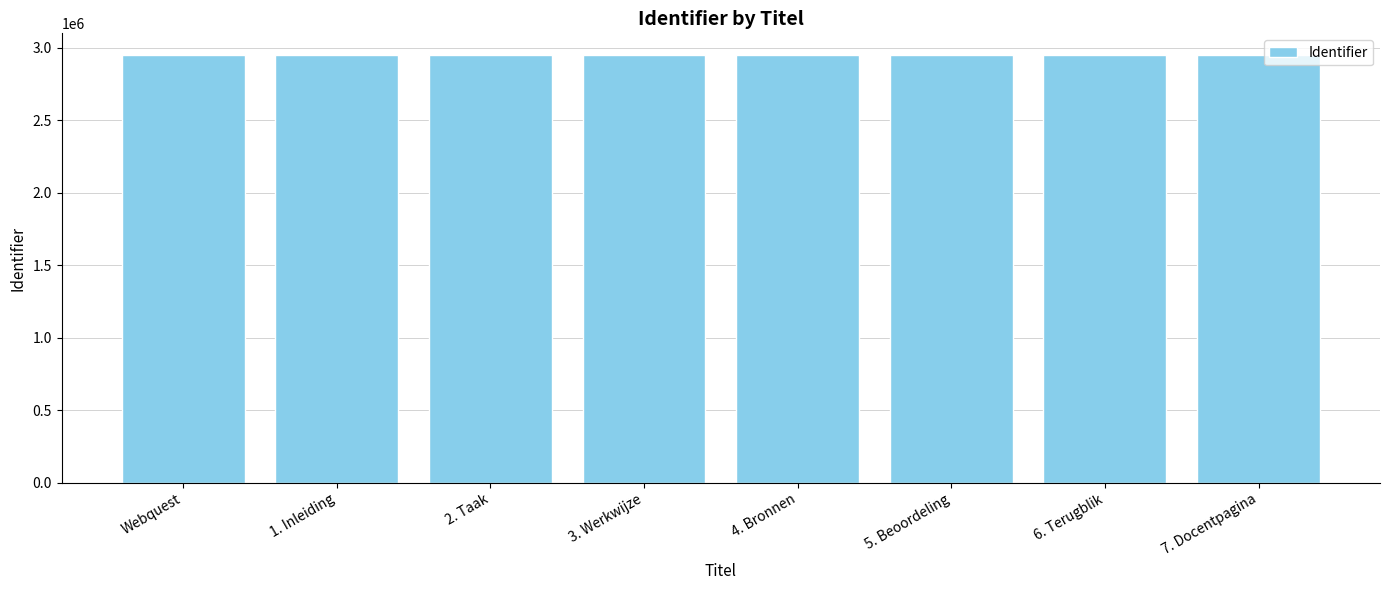

What is the difference between the maximum and second lowest values?

12